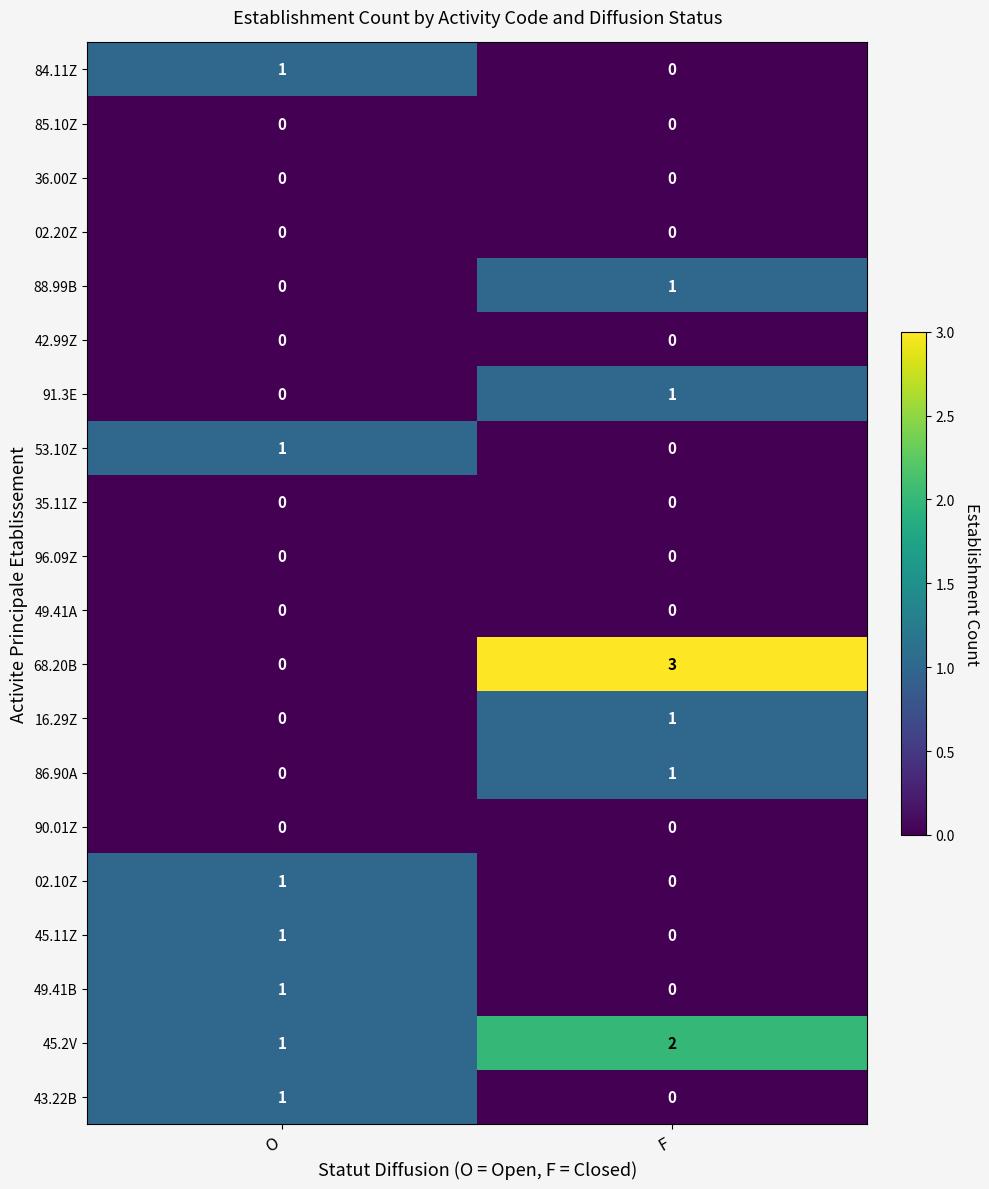

Which category has the highest value across all series?

F